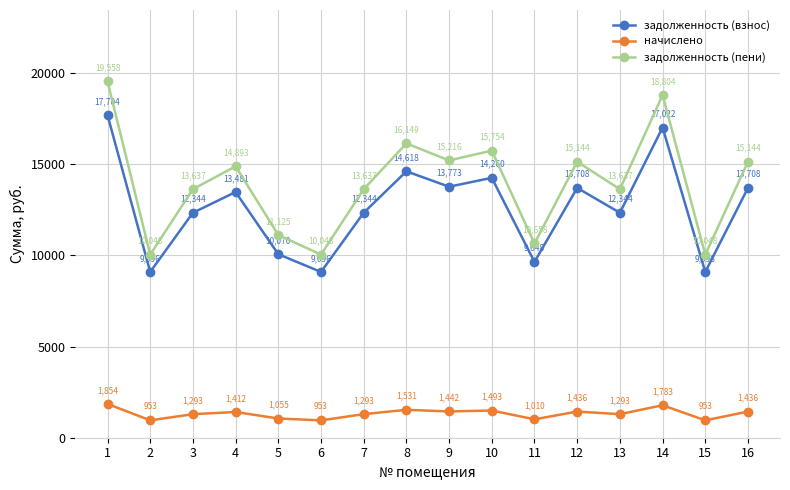

Count the number of data series in this chart.

3